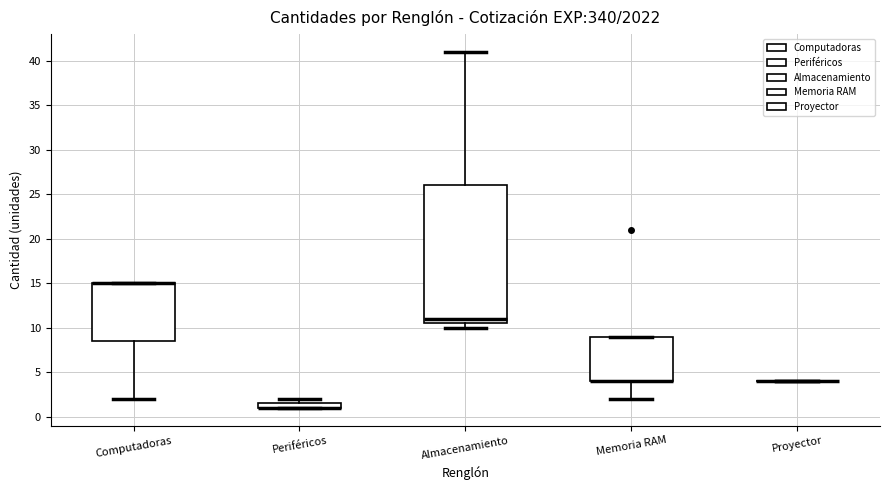

Where is the lower edge of the box for Computadoras on the y-axis? The values are not printed on the chart, so give them approximately, as read against the axis.

8.5